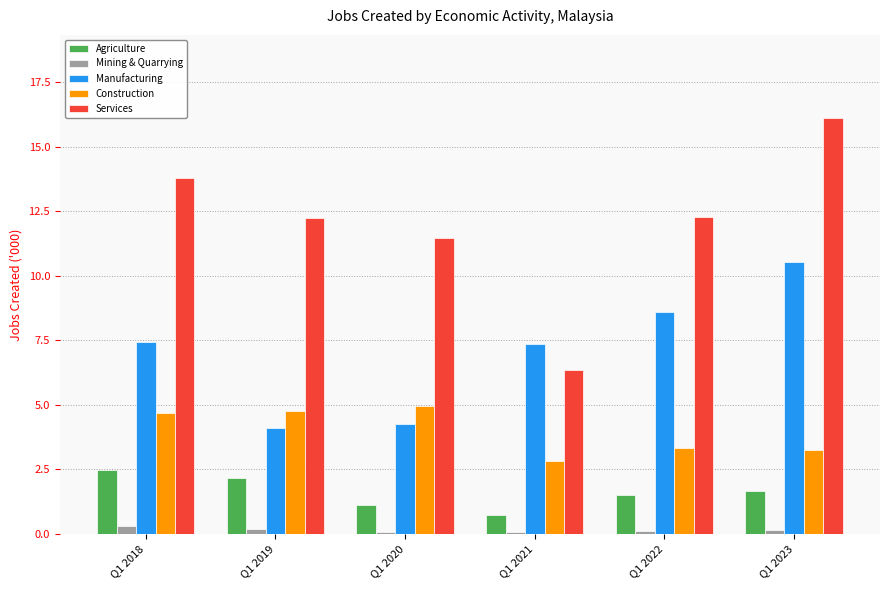

What is the sum of all Agriculture values?

9.7